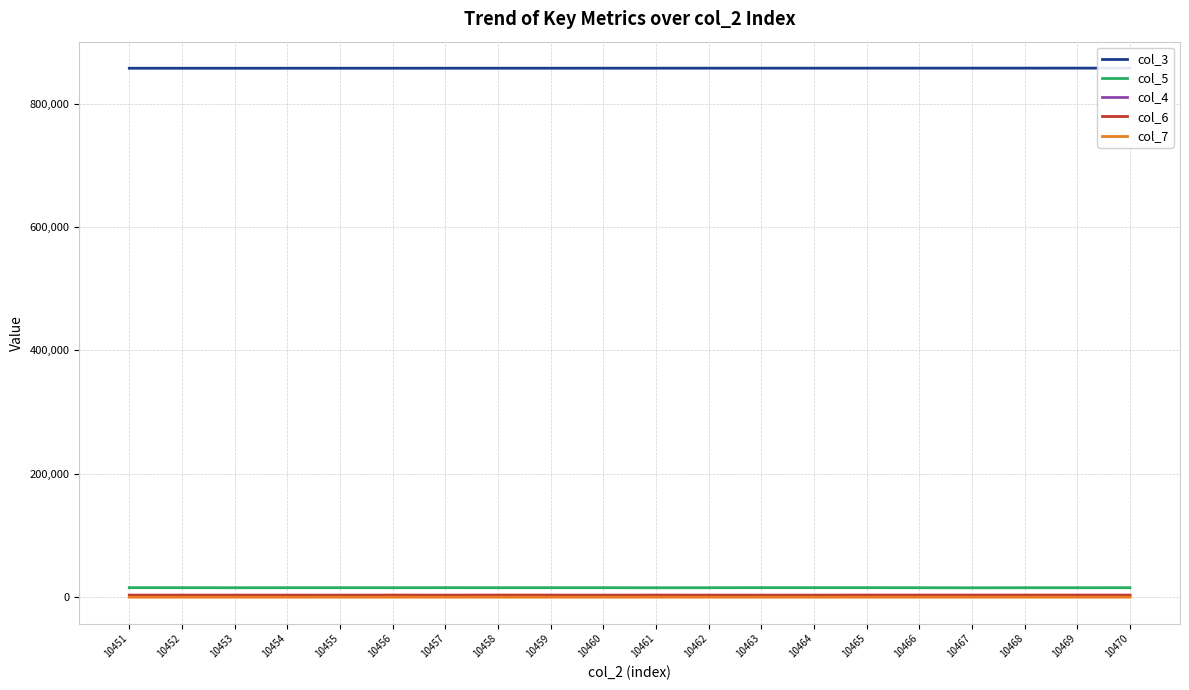

What is the maximum value for col_7?

89